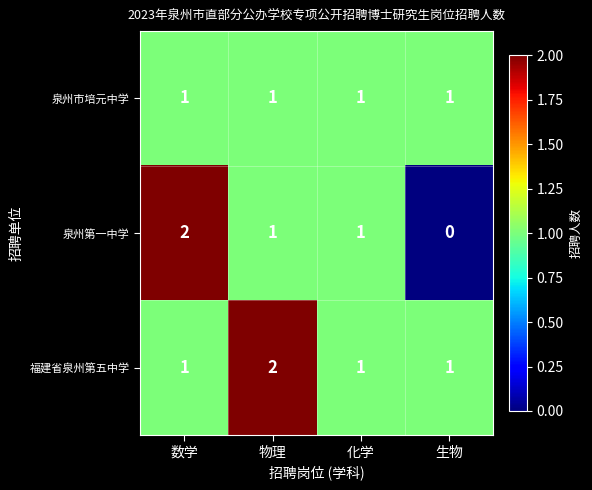

Which series has the widest spread of values?

泉州第一中学